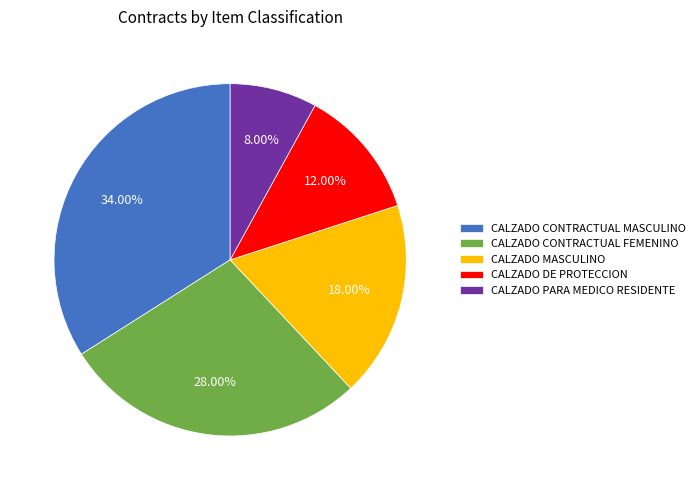

To the nearest percent, what is the average slice percentage?

20%